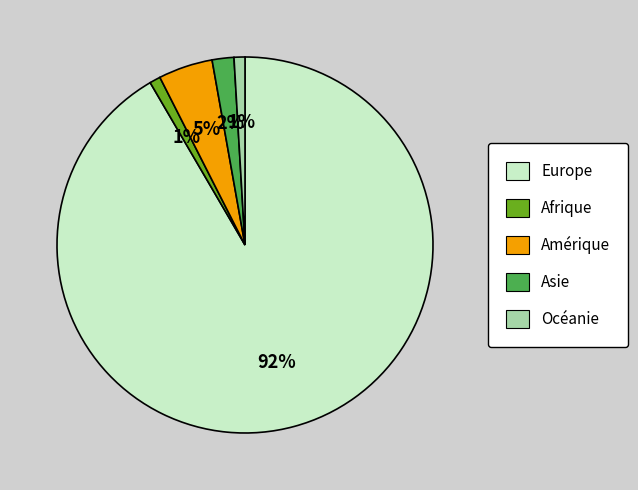

To the nearest percent, what is the combined percentage of Océanie and Afrique?

2%